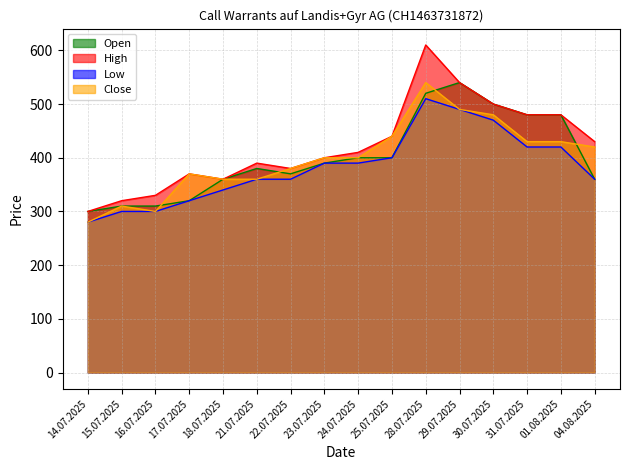

What is the difference between the maximum and minimum values in the Open series?

240